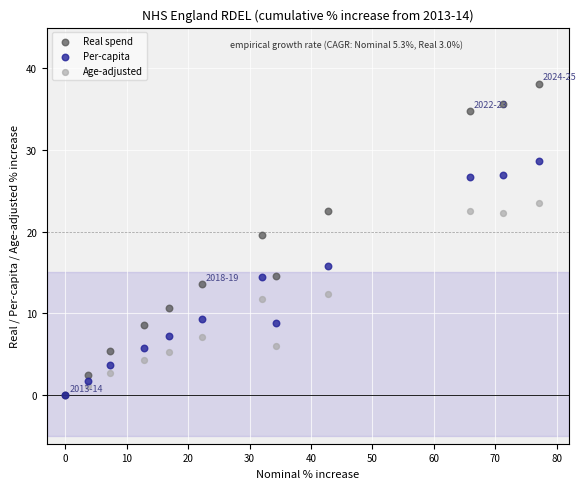

In the Real spend series, what Y value is closest to 19?

19.6